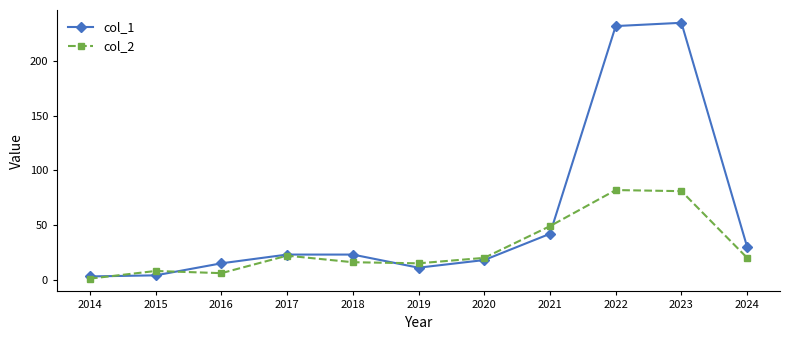

True or false: col_2 and col_1 intersect in this chart.

True